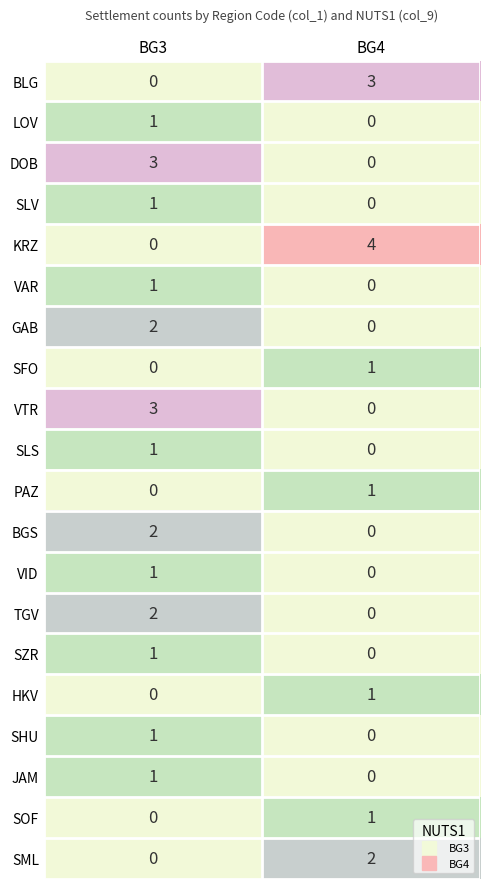

List the labels in order of GAB value, largest first.

BG3, BG4